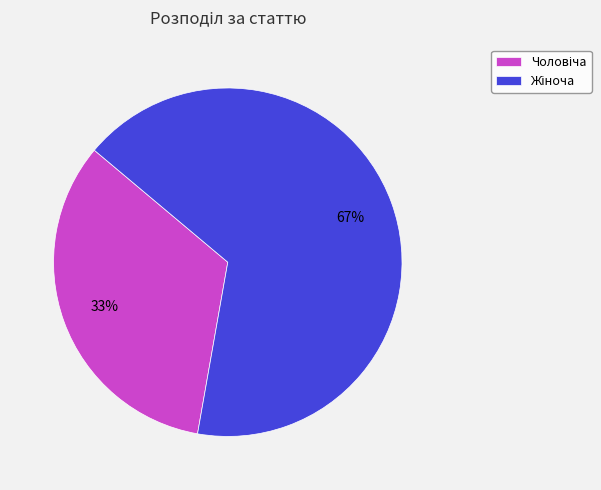

Does any single category account for the majority?

Yes